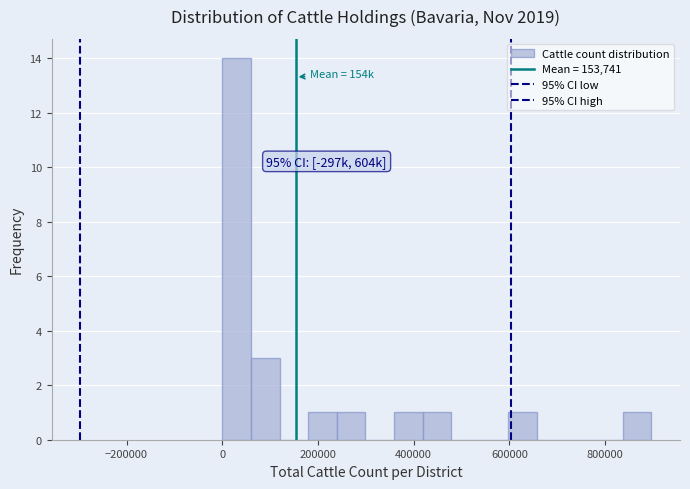

Around what value on the x-axis is the tallest bar? Give the approximate position of its centre, as read against the axis.

40000